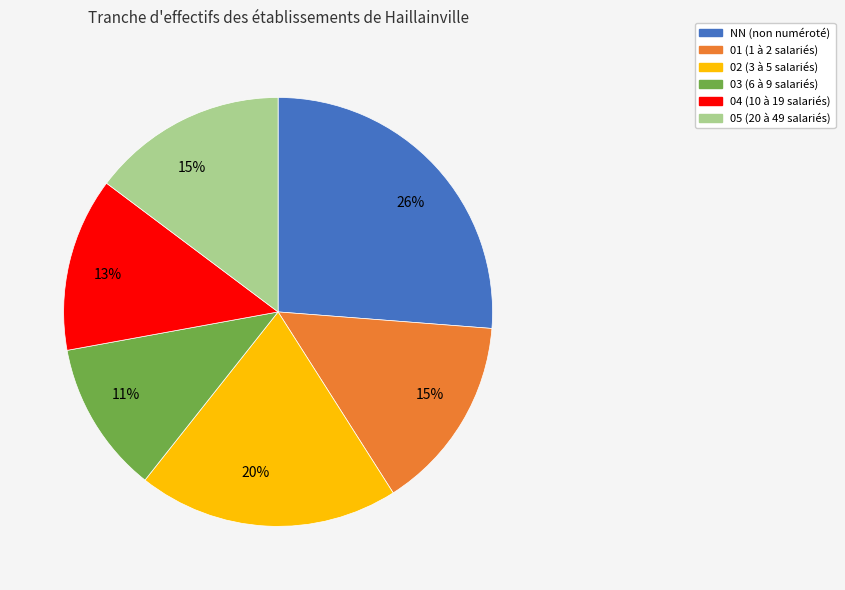

To the nearest percent, what is the difference between the largest and smallest slice percentages?

15%